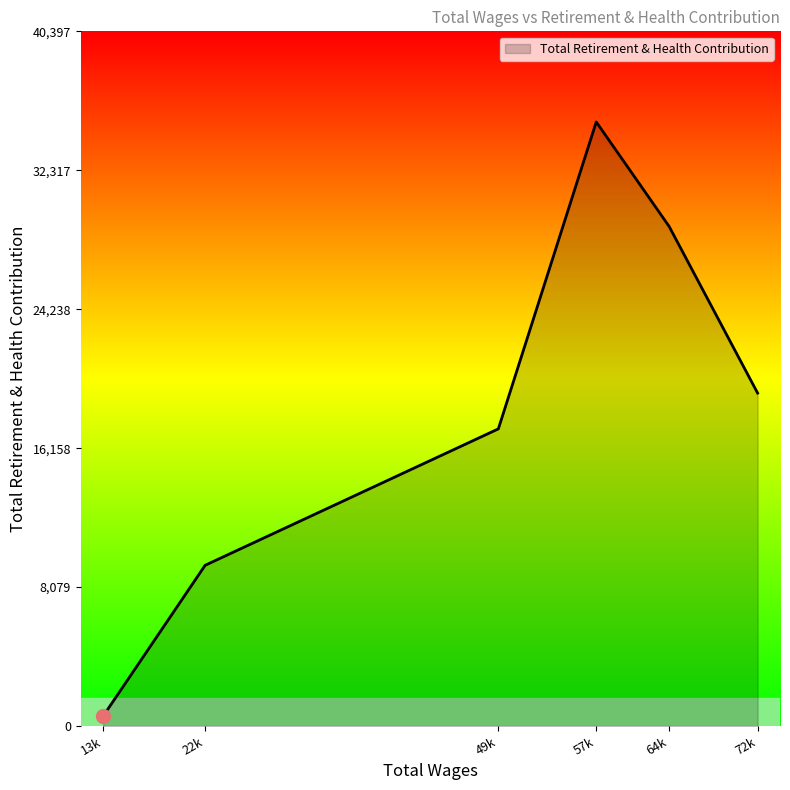

Reading left to right, what are all the values shown in this chart?

579	9347	17279	35128	29050	19361